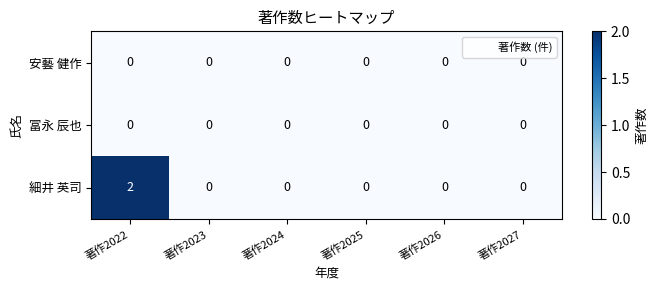

Reading left to right, what are all the values shown in this chart?

安藝 健作: 0	0	0	0	0	0
冨永 辰也: 0	0	0	0	0	0
細井 英司: 2	0	0	0	0	0